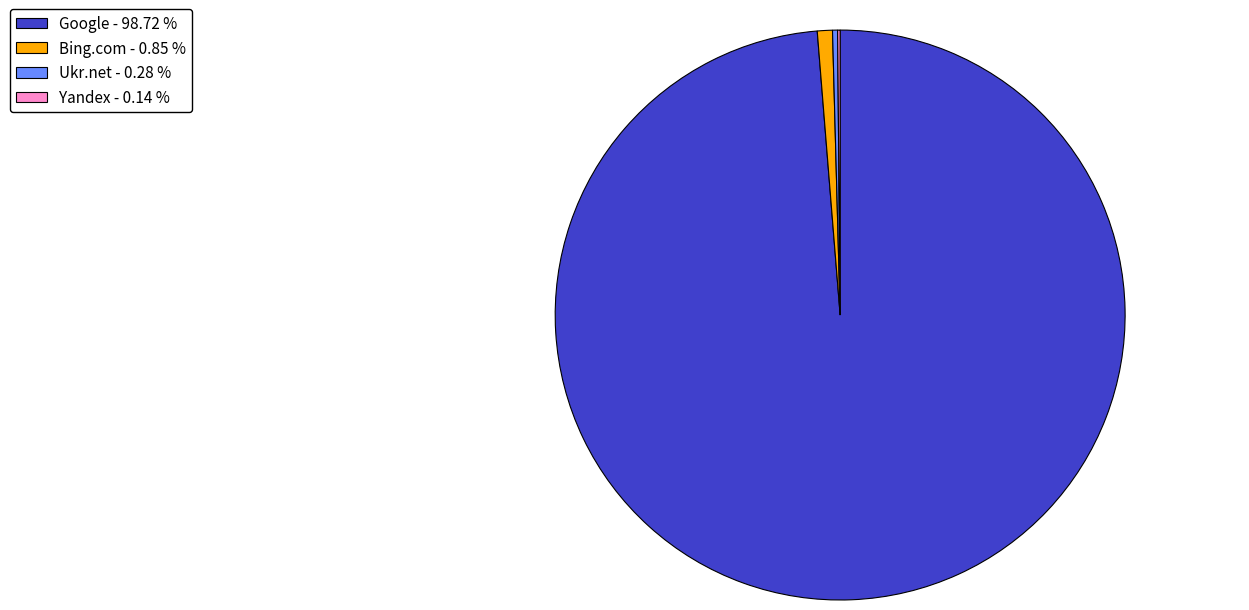

Which slice is the largest?

Google